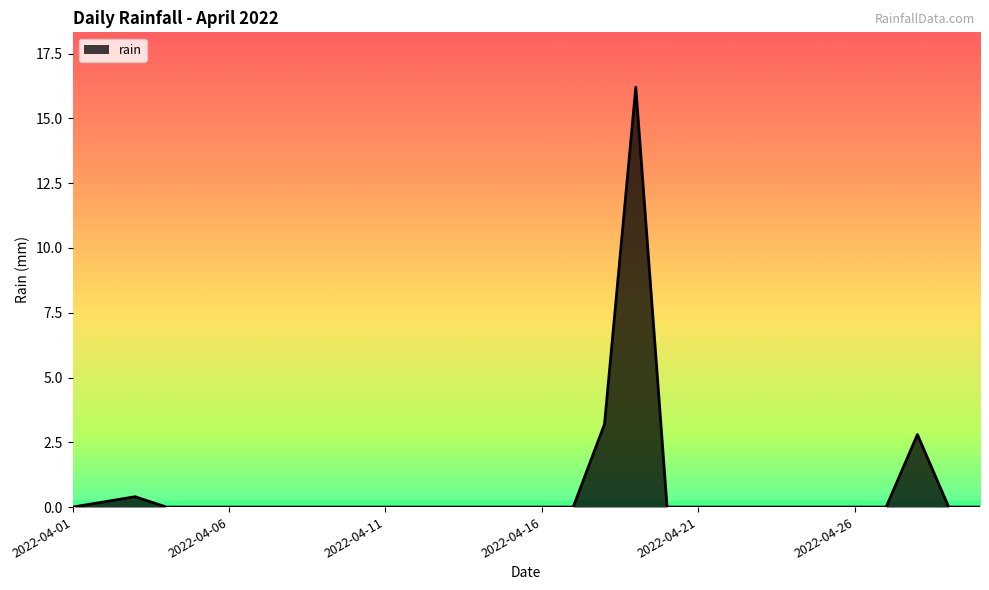

What is the difference between the maximum and minimum values?

16.2